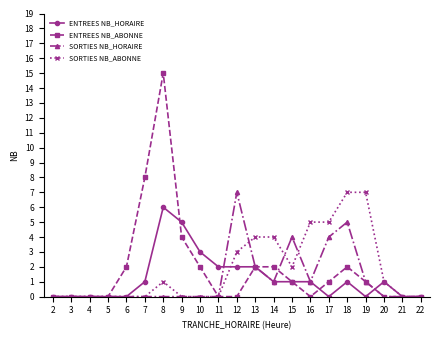

What is the value of the ENTREES NB_HORAIRE point at the 13th from the left?

1